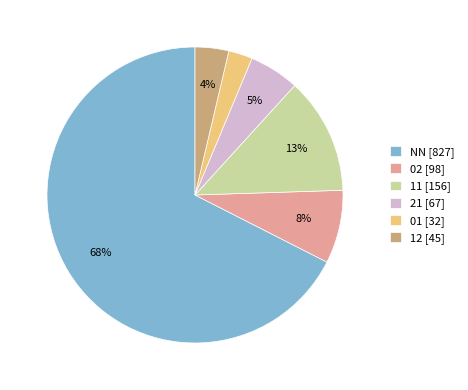

Which has a higher value, 21 [67] or 11 [156]?

11 [156]